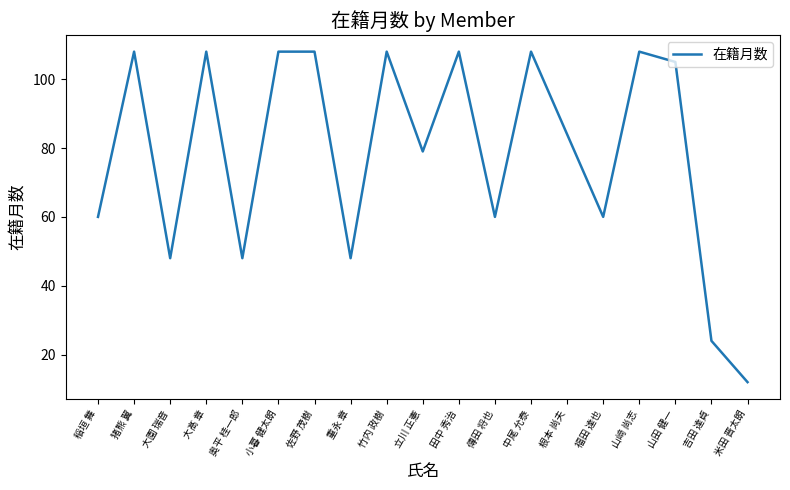

Is it true that the value at 奥平 桂一郎 is 30?

False